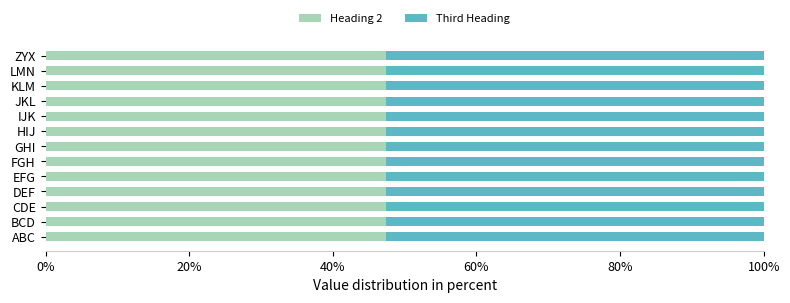

What is the difference between the Third Heading values at GHI and HIJ?

1.1